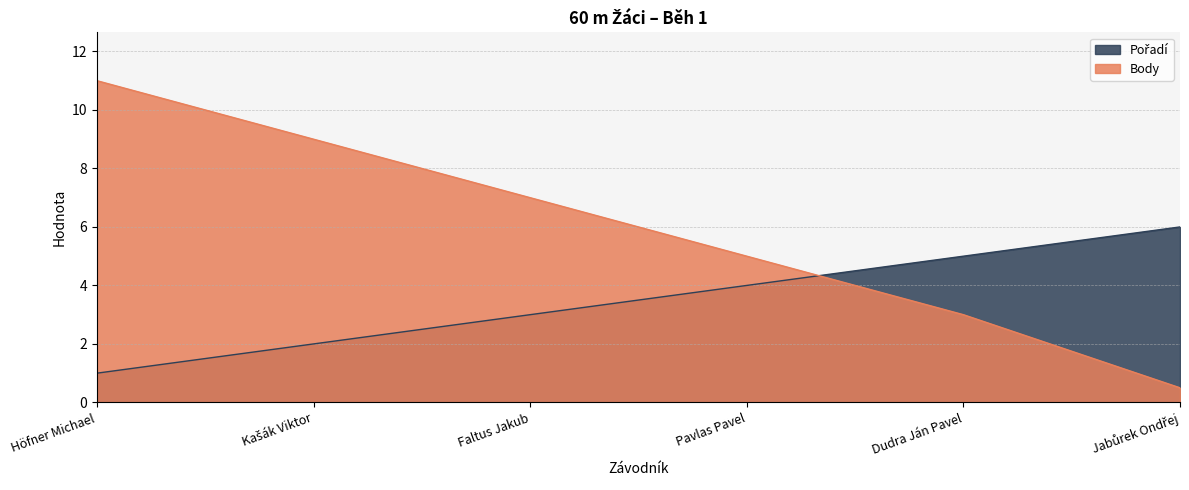

The value of Pořadí at Pavlas Pavel is 4.0. True or false?

True